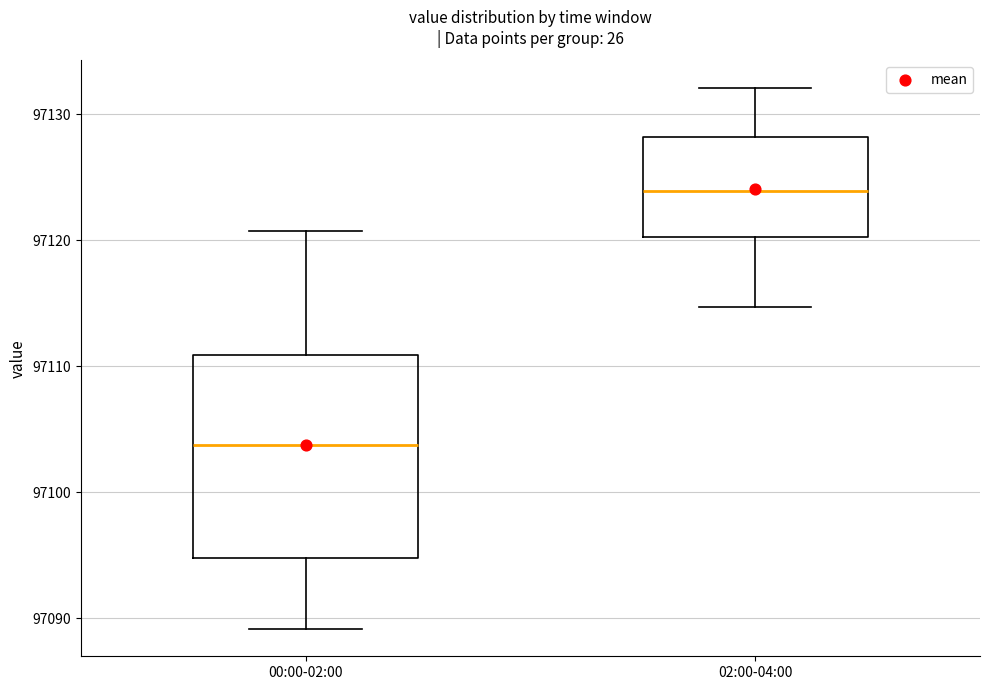

Reading left to right, read every box against the y-axis: the position of its median line, the range the box covers, and the ends of its whiskers. The values are not printed on the chart, so give them approximately, as read against the axis.

00:00-02:00: median 97104, box 97095 to 97111, whiskers 97089 to 97121
02:00-04:00: median 97124, box 97120 to 97128, whiskers 97115 to 97132